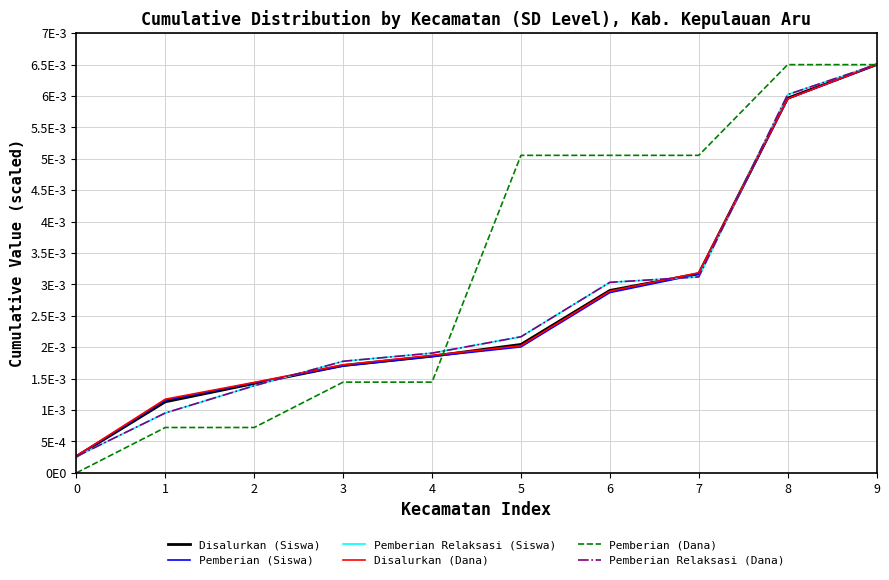

Which series changed the most between 7 and 9?

Pemberian Relaksasi (Siswa)